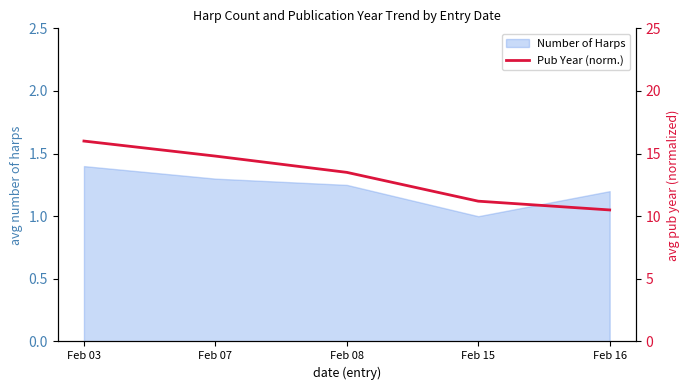

True or false: Number of Harps has a value of 2.3 at Feb 03.

False